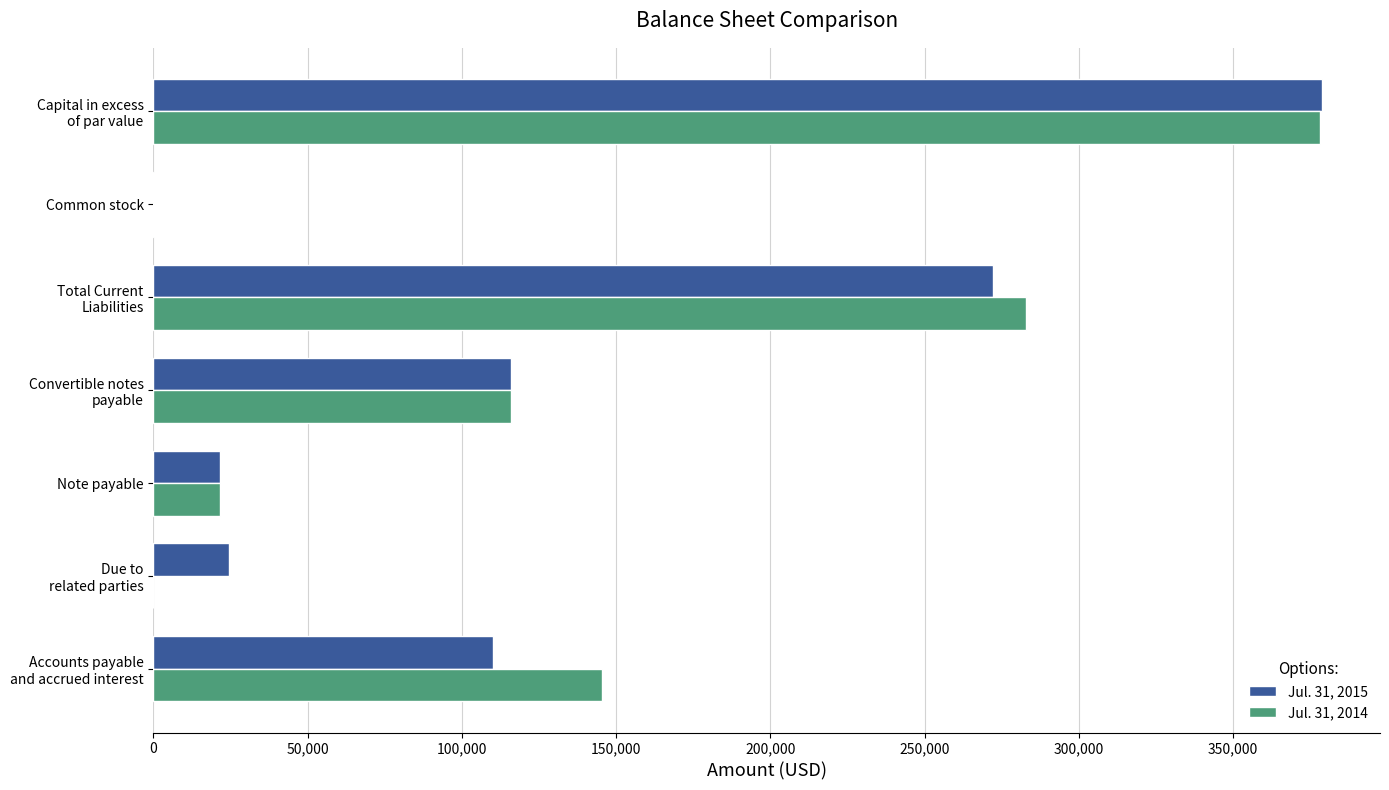

The Jul. 31, 2014 series shows 34125 at Note payable. True or false?

False